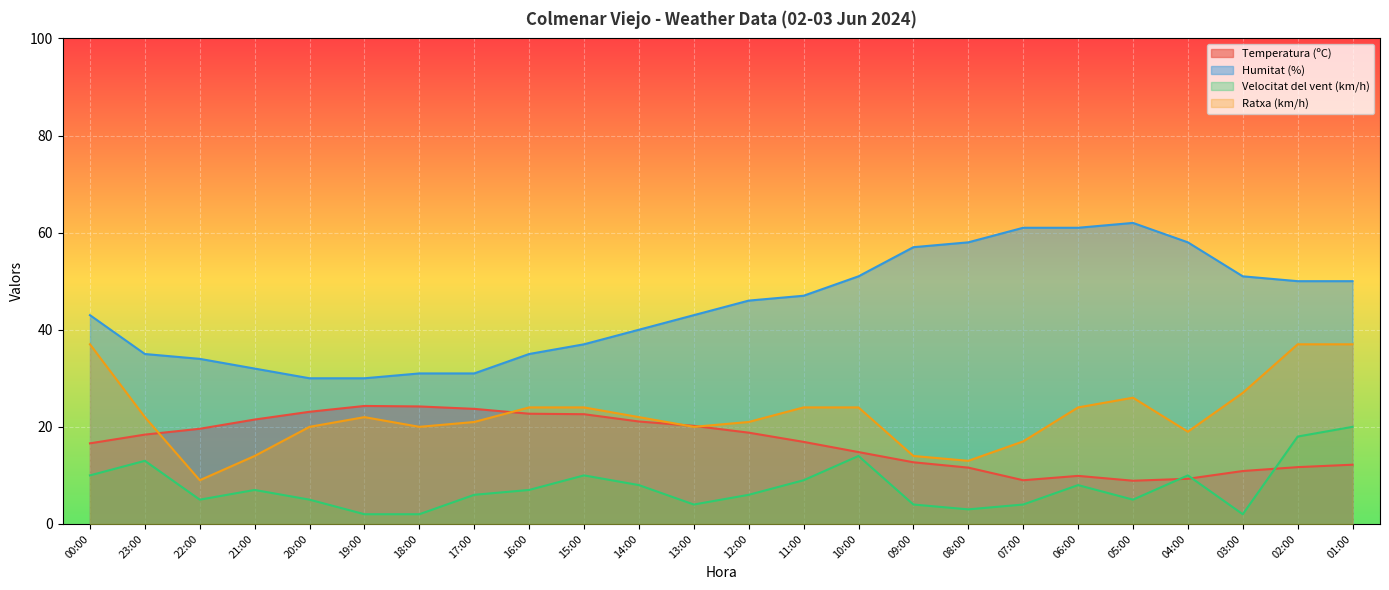

Where is the first local minimum for Ratxa (km/h)?

22:00